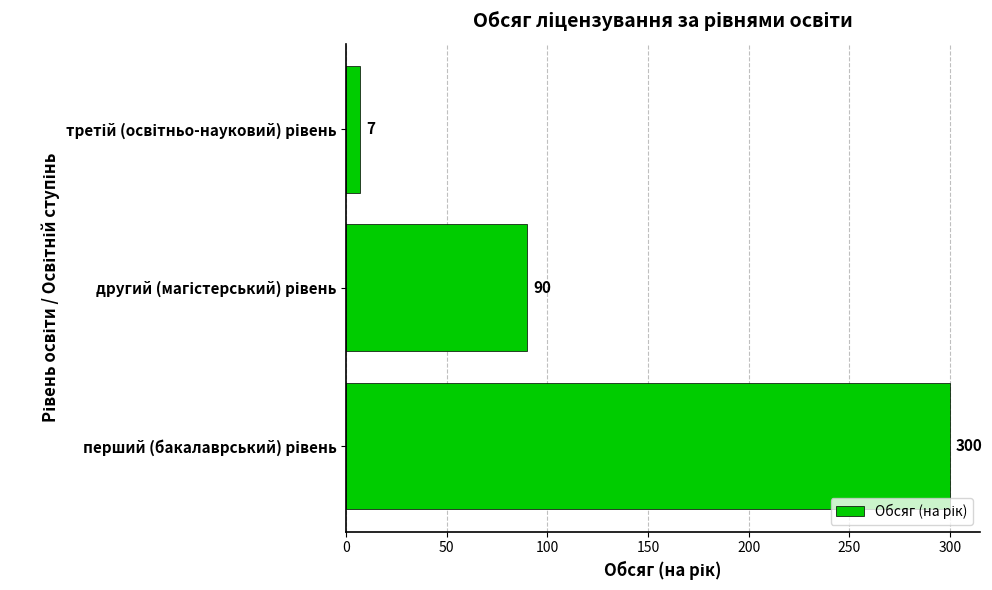

Reading bottom to top, extract all data points from this chart.

300	90	7